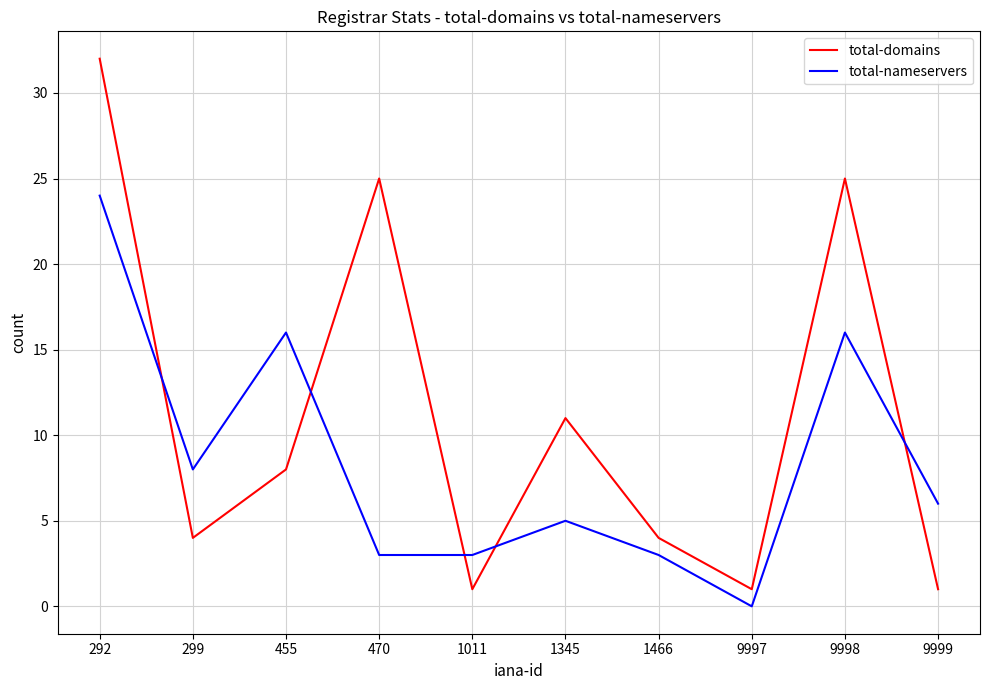

Rank the series by their maximum value, from highest to lowest.

total-domains, total-nameservers